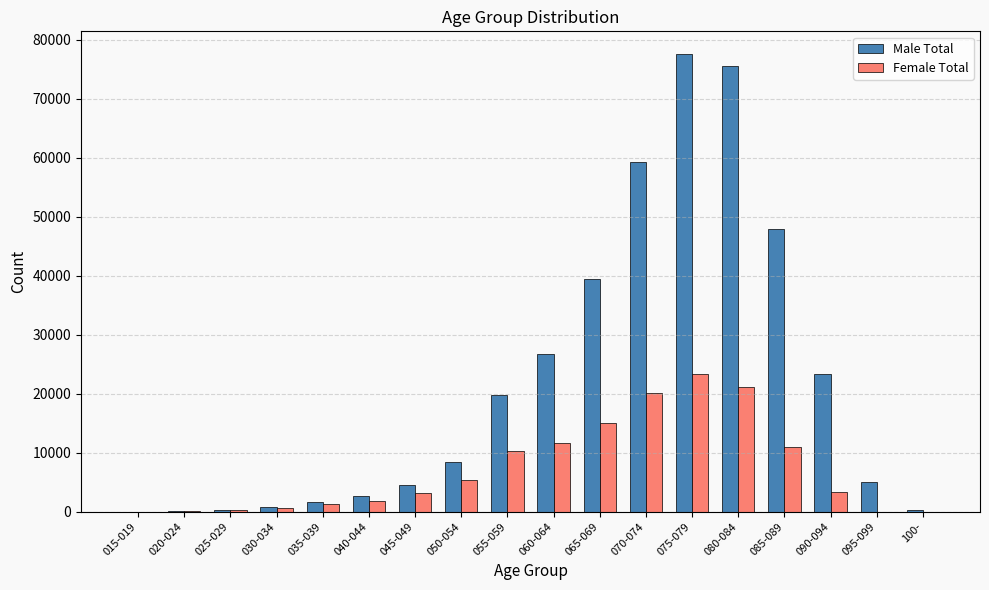

The value of Male Total at 030-034 is 870. True or false?

True